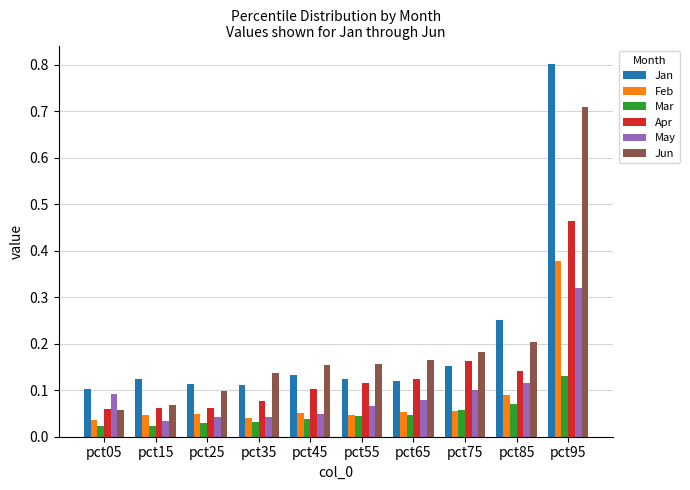

What is the total value across all series at pct55?

0.6